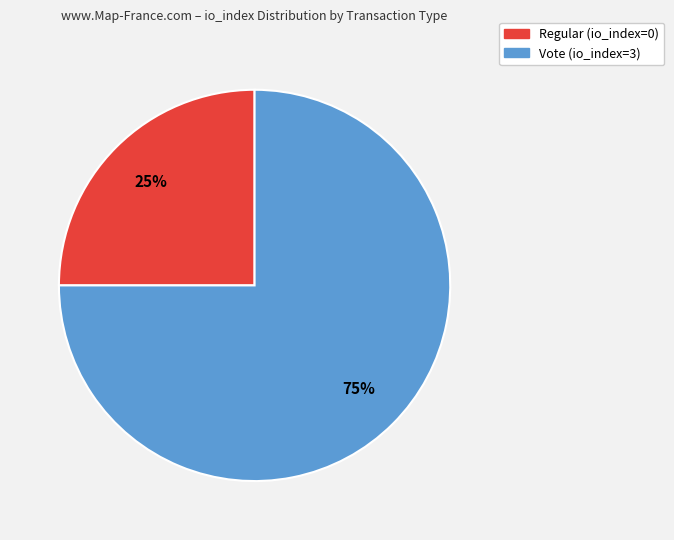

Which category has the biggest portion of the pie?

Vote (io_index=3)